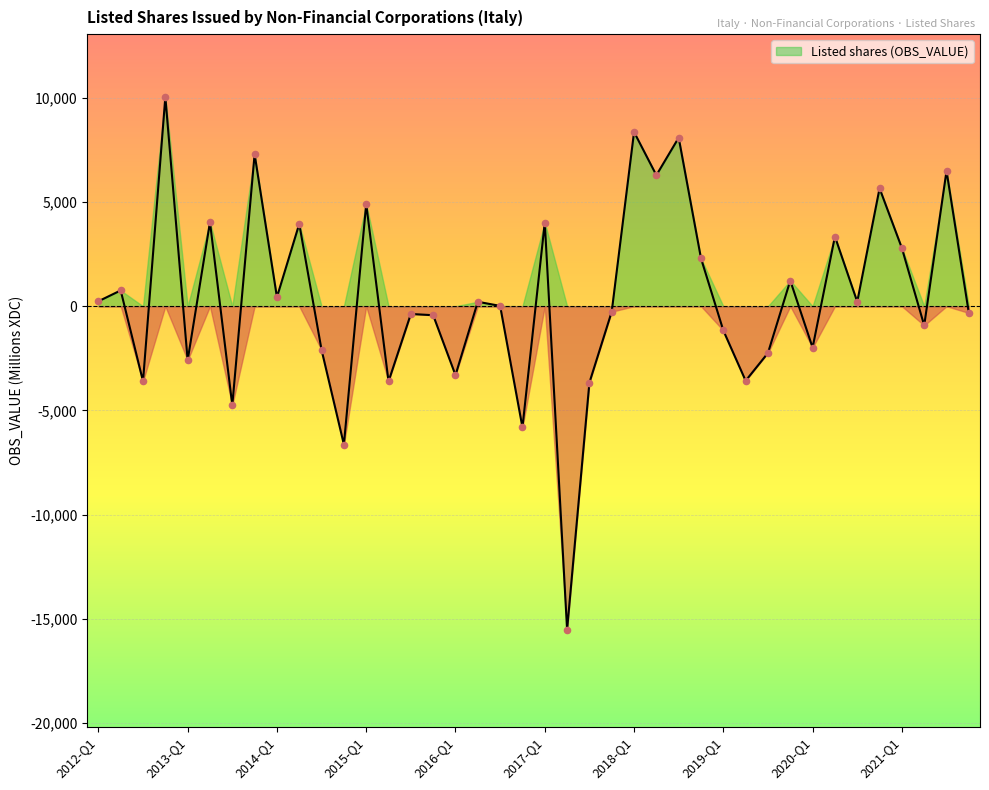

Which has a higher value, 2020-Q3 or 2016-Q1?

2020-Q3